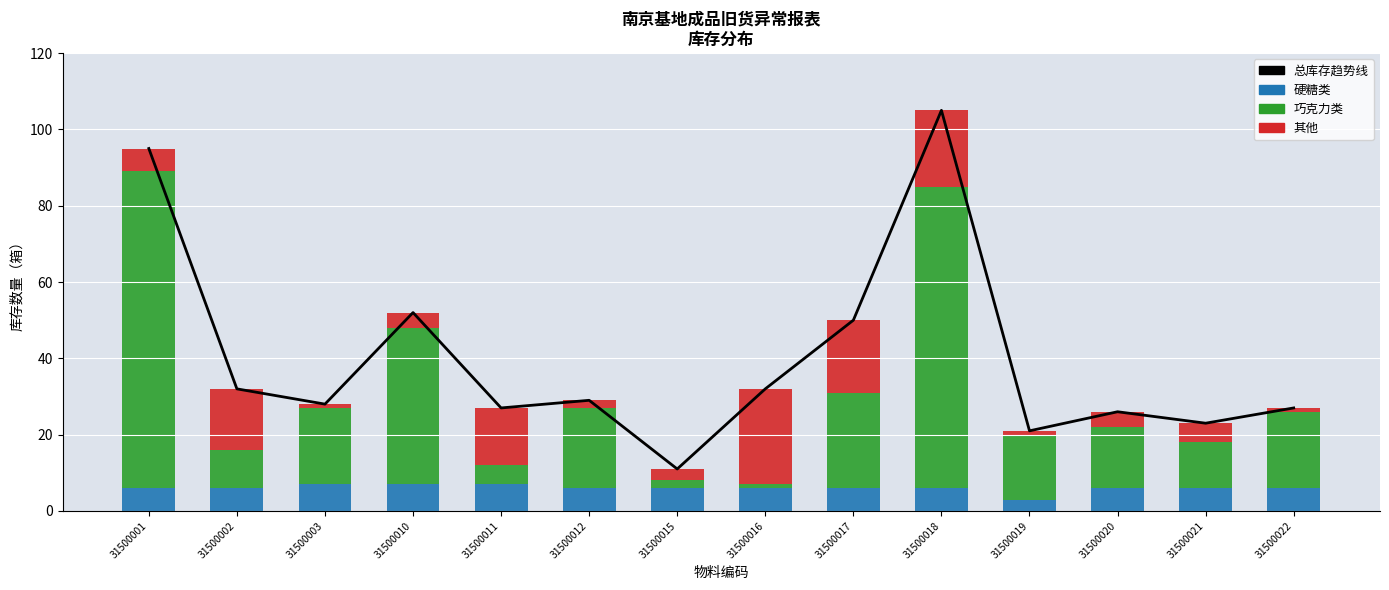

How many groups of bars are there?

14